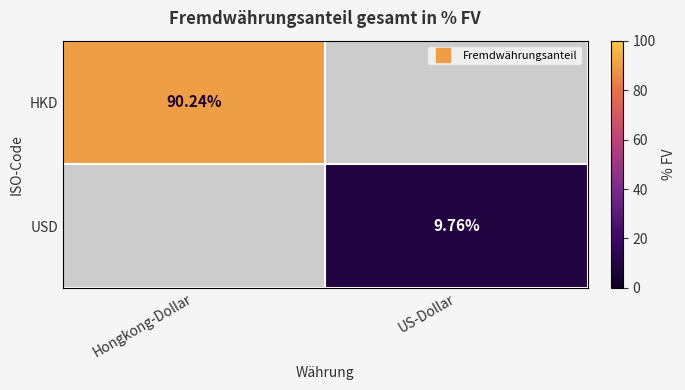

The value of HKD at Hongkong-Dollar is 90.2. True or false?

True